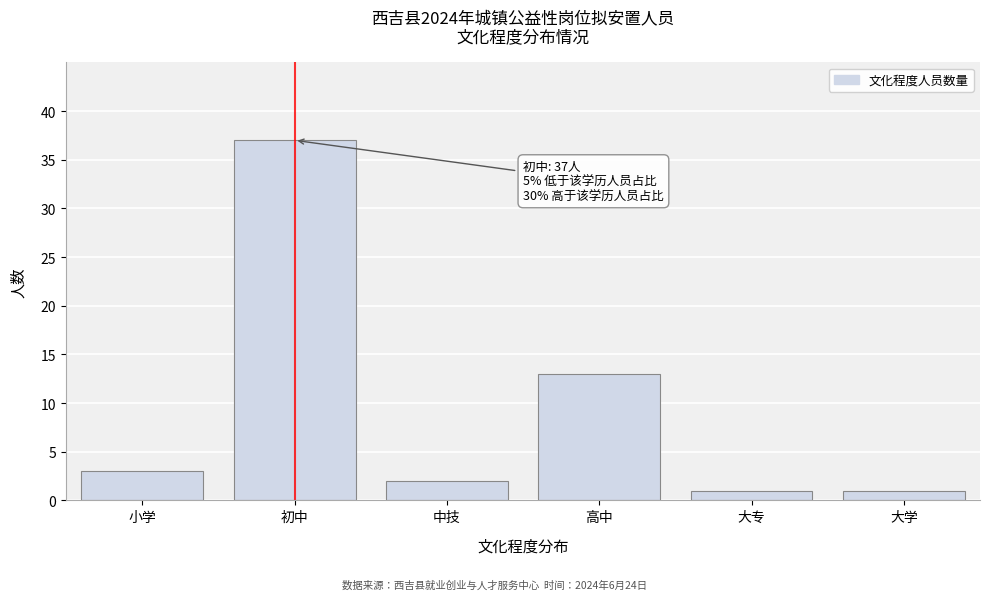

Reading left to right, what are all the values shown in this chart?

3	37	2	13	1	1